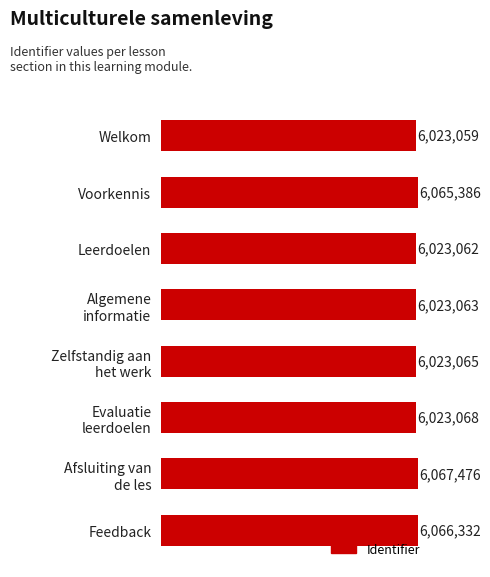

Are the bars horizontal?

Yes